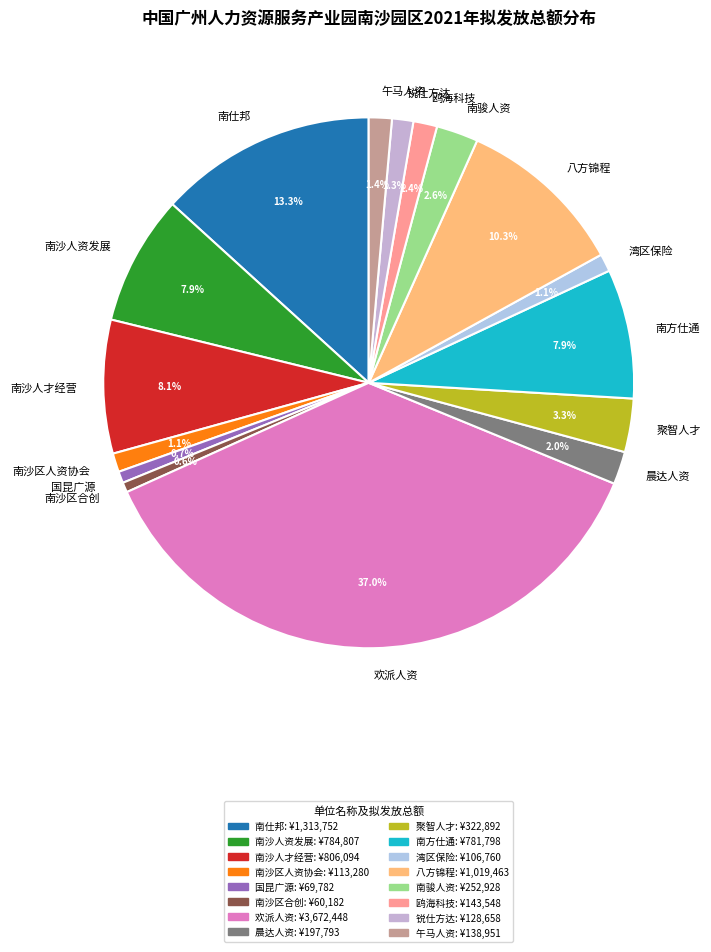

Between 锐仕方达 and 欢派人资, which is larger?

欢派人资